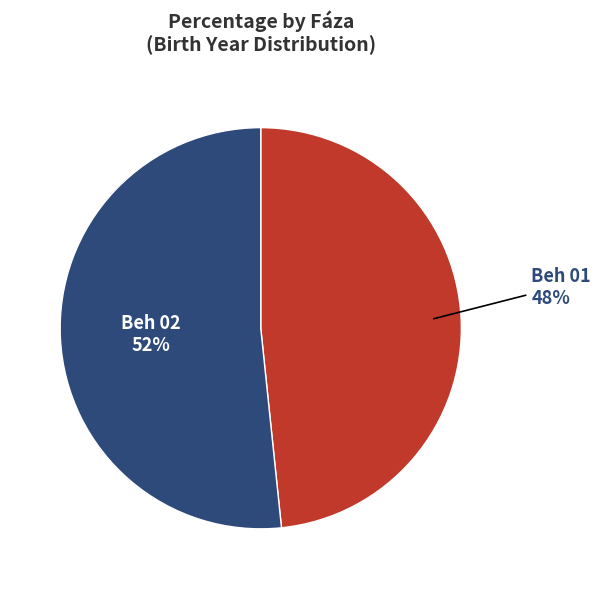

Which category has the smallest portion of the pie?

Beh 01